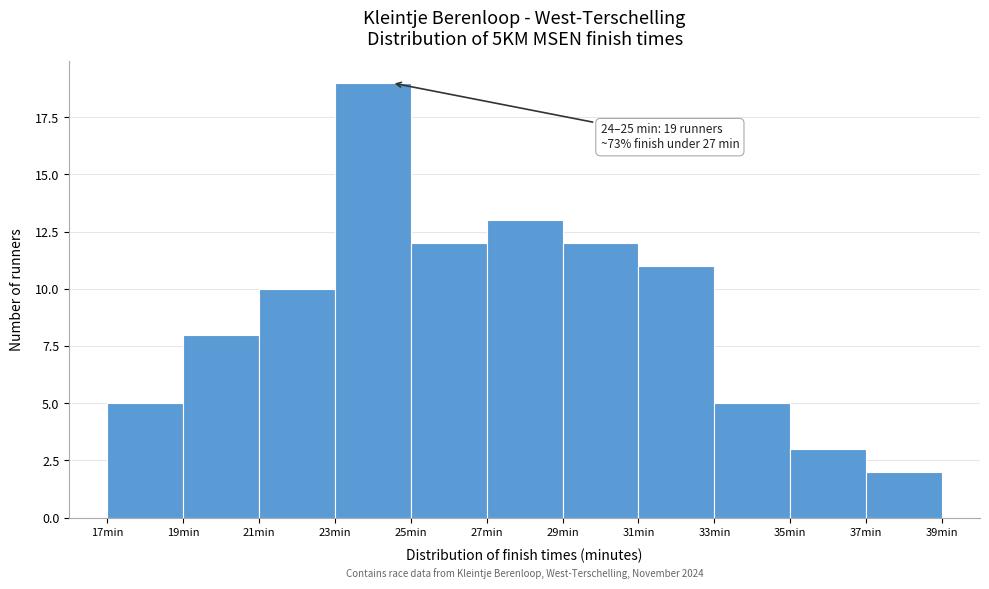

Which range on the x-axis has the tallest bar?

23 to 25